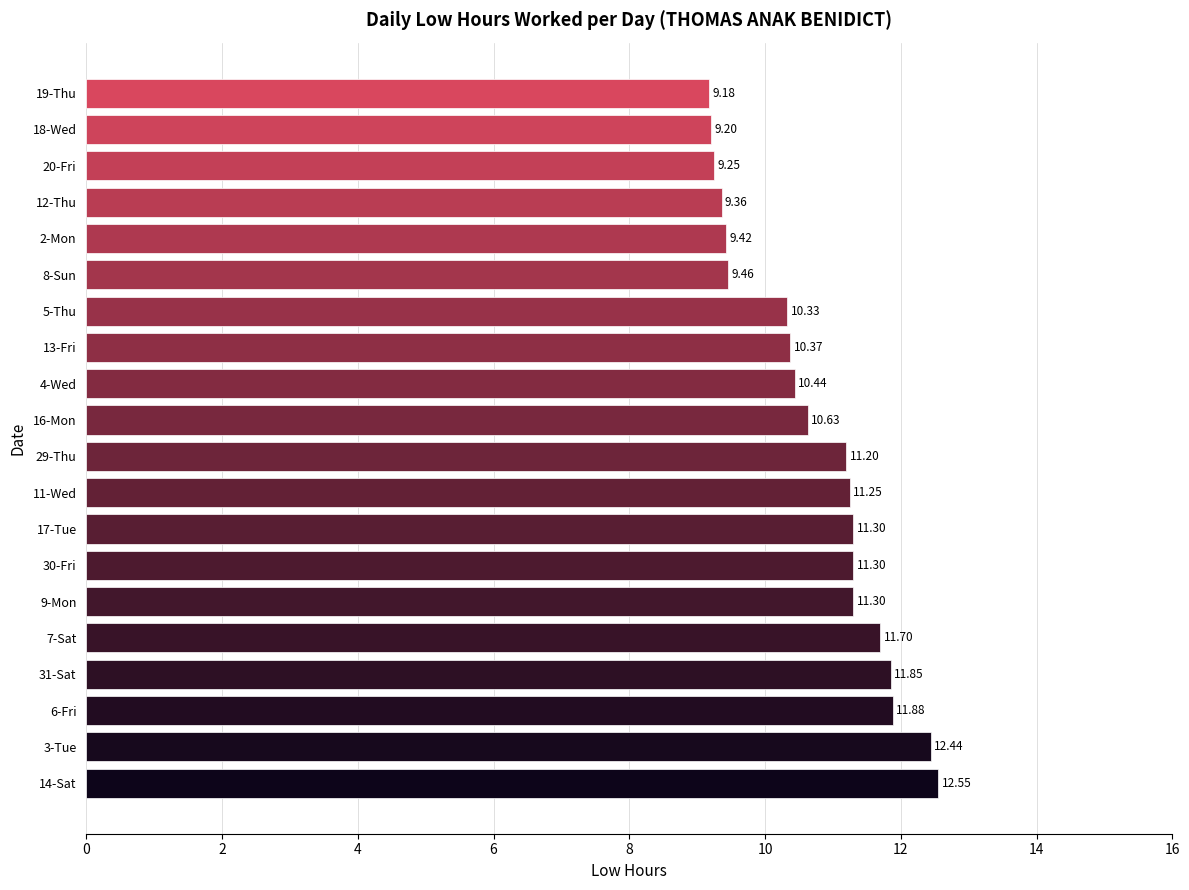

What is the difference between the maximum and minimum values?

3.4